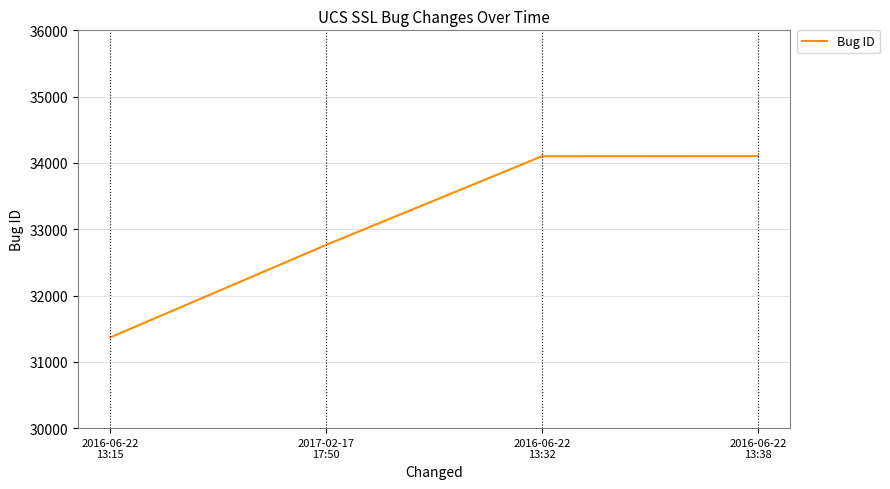

Does the chart have visible grid lines?

Yes